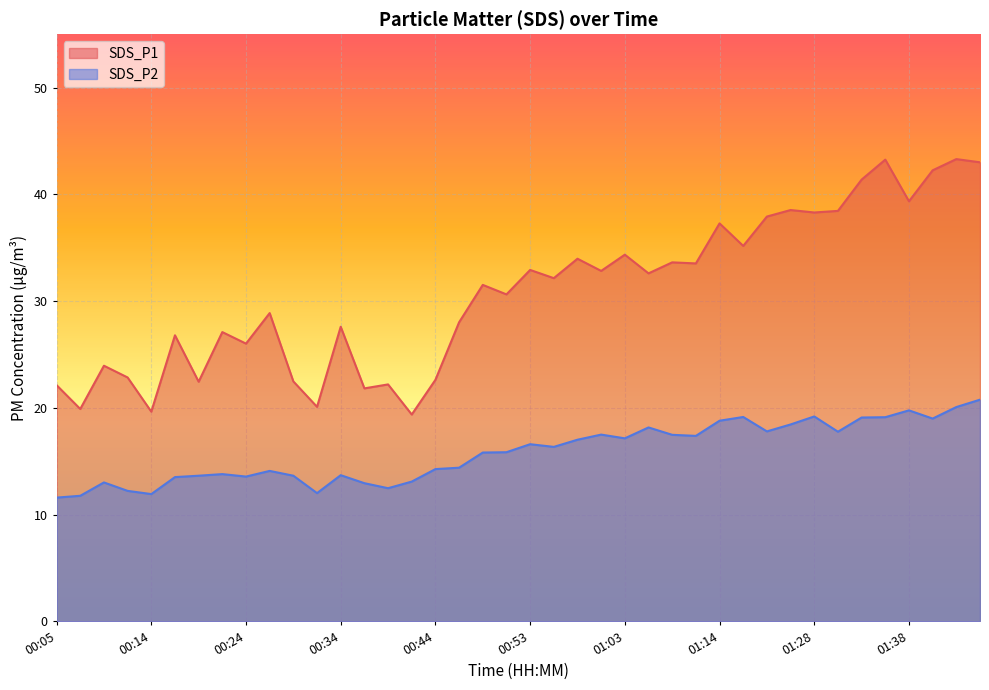

What position from the right is 00:44?

24